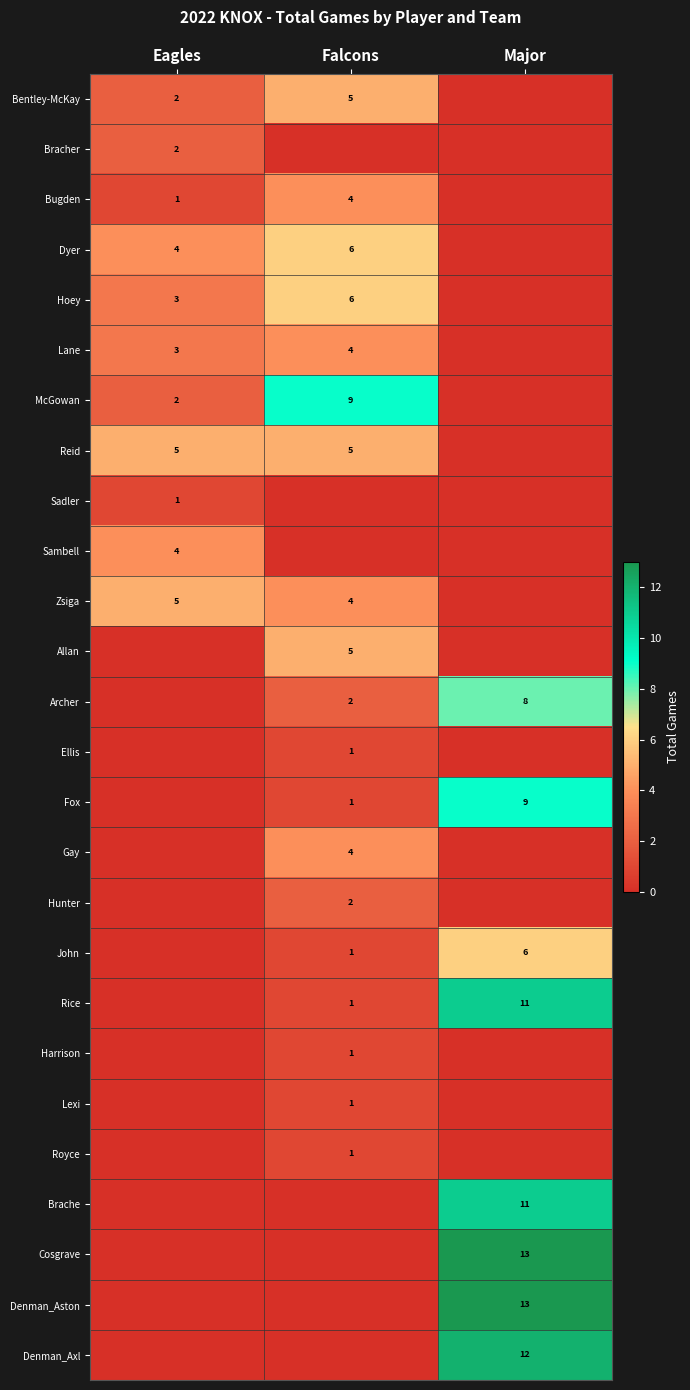

At which label is row_14 closest to 4?

Falcons